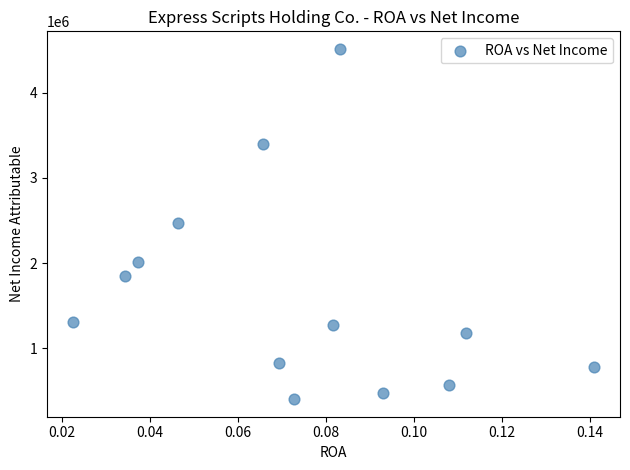

What is the range of Y values (max minus min)?

4117400